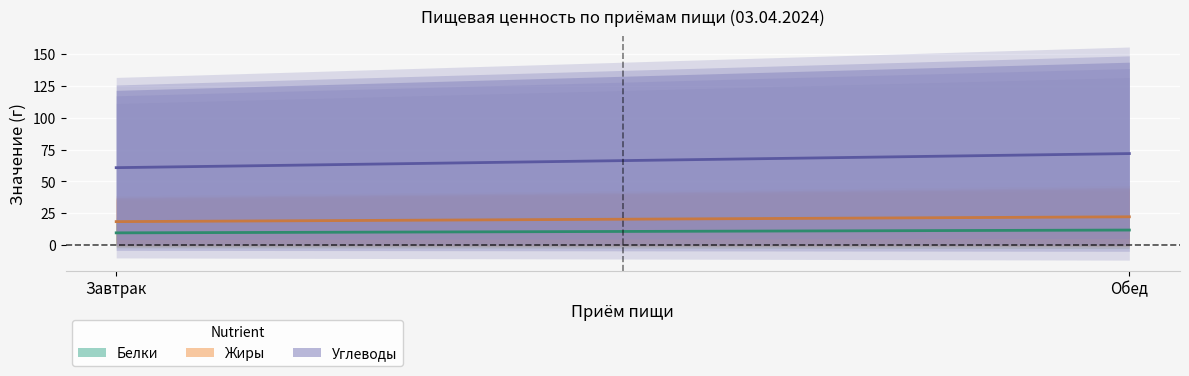

What position from the left is Завтрак?

1